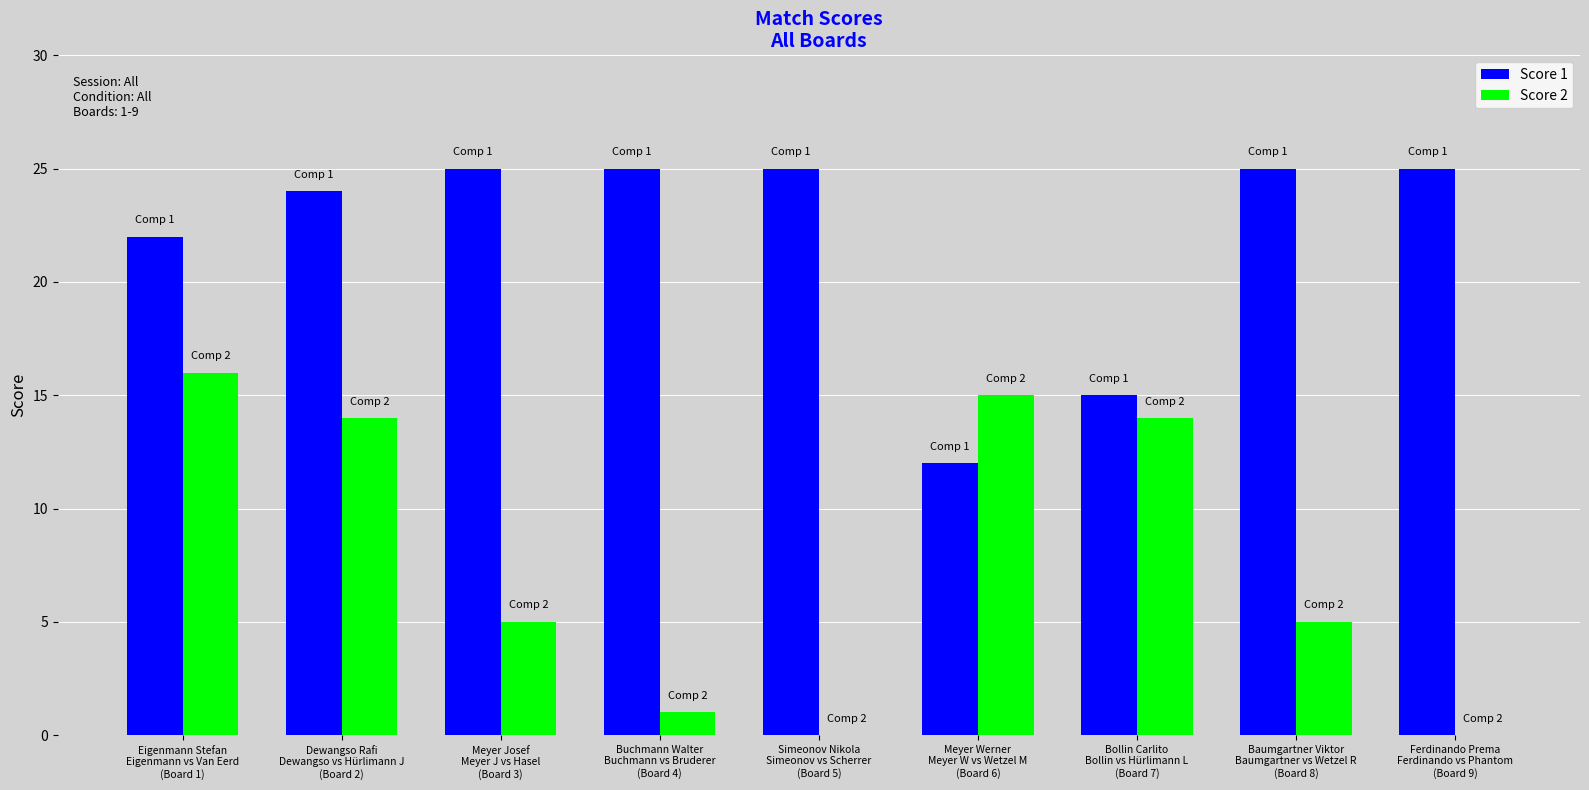

Which series has the largest total across all categories?

Score 1